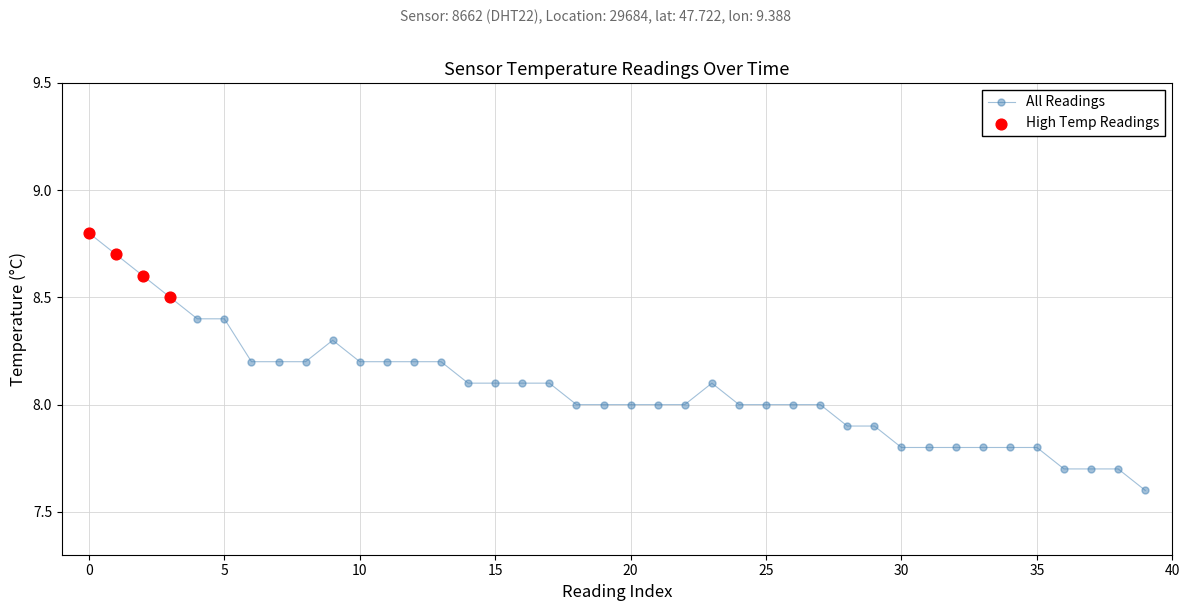

True or false: the data has more than 0 interior local peaks.

True